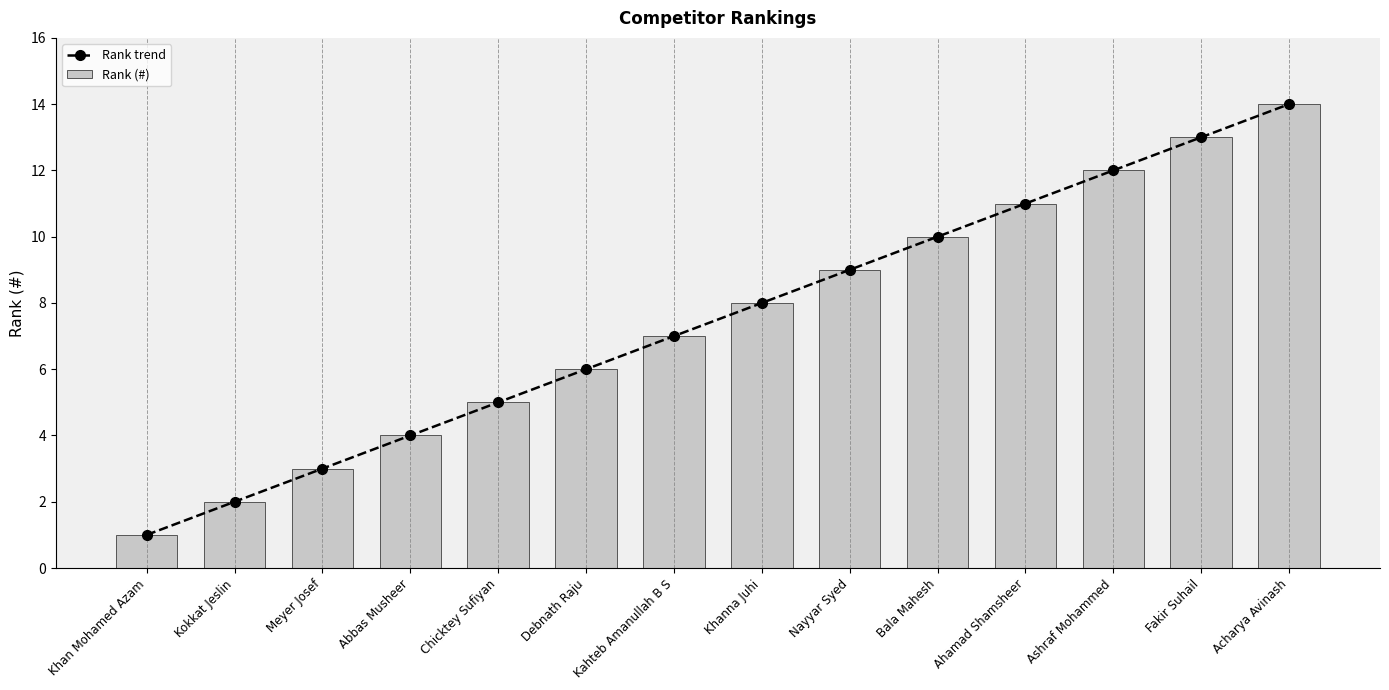

Which has a higher value, Chicktey Sufiyan or Khan Mohamed Azam?

Chicktey Sufiyan